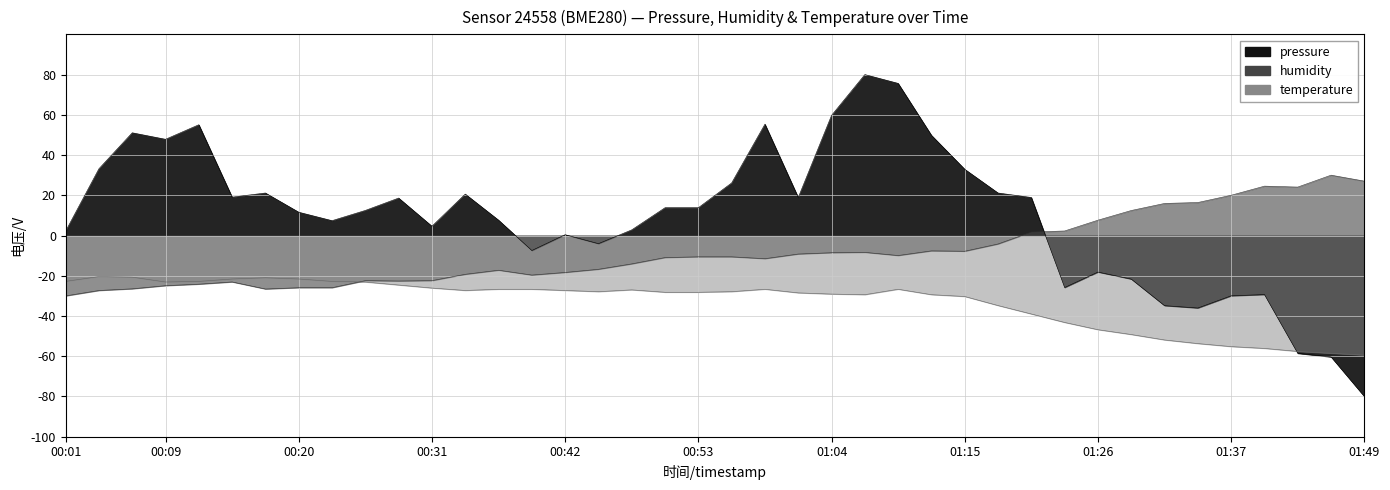

What is the value of the temperature point at the 36th from the left?

-55.2